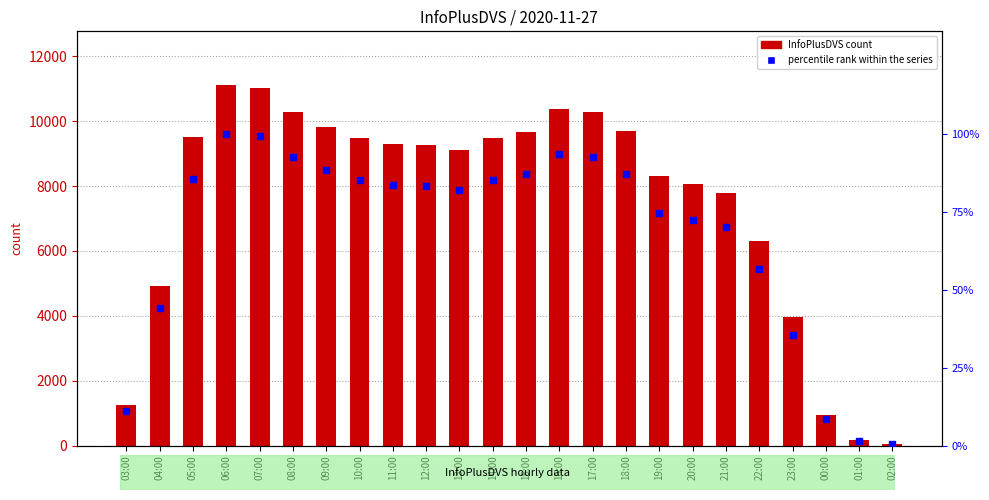

Which series has the largest total across all categories?

InfoPlusDVS